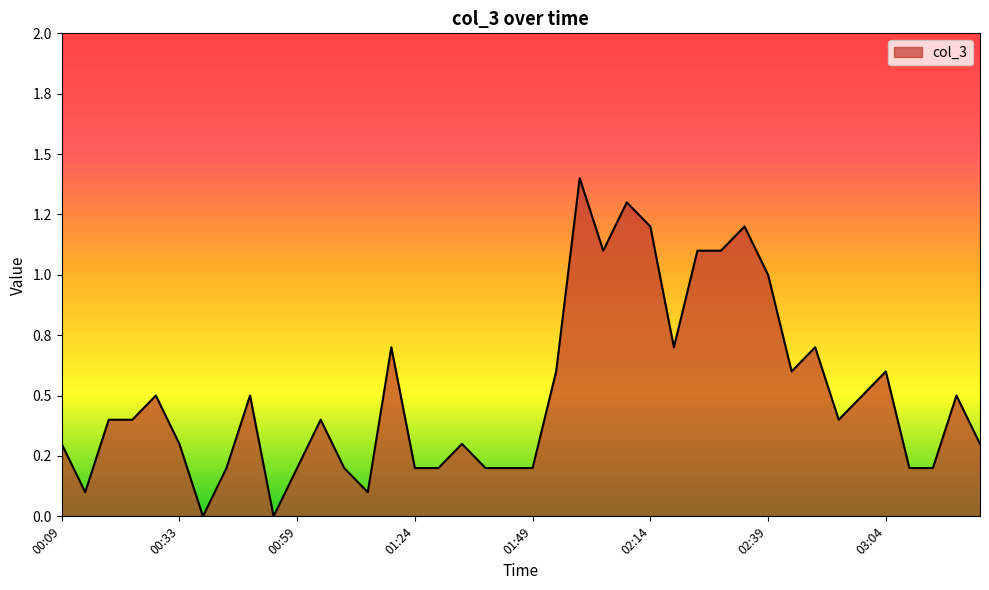

Does the chart have visible grid lines?

No